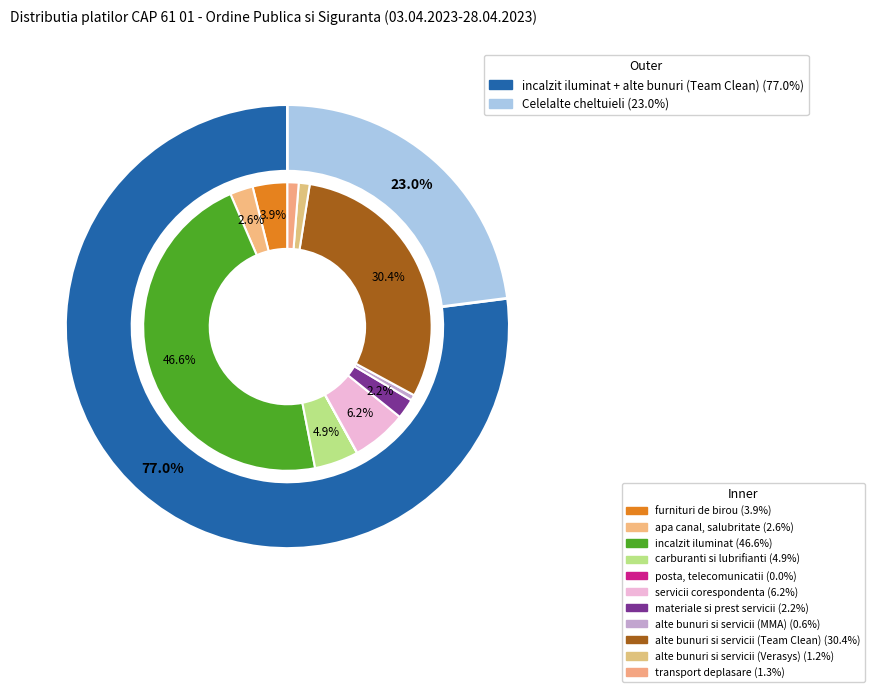

Count the number of slices in the pie.

11